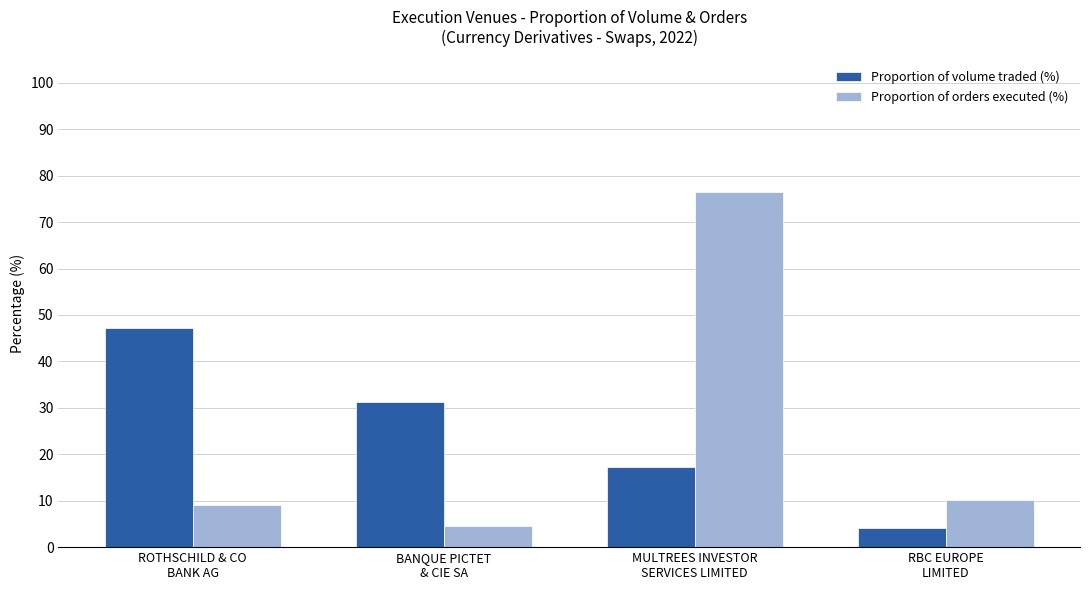

How many values in the Proportion of volume traded (%) series are below 31?

2